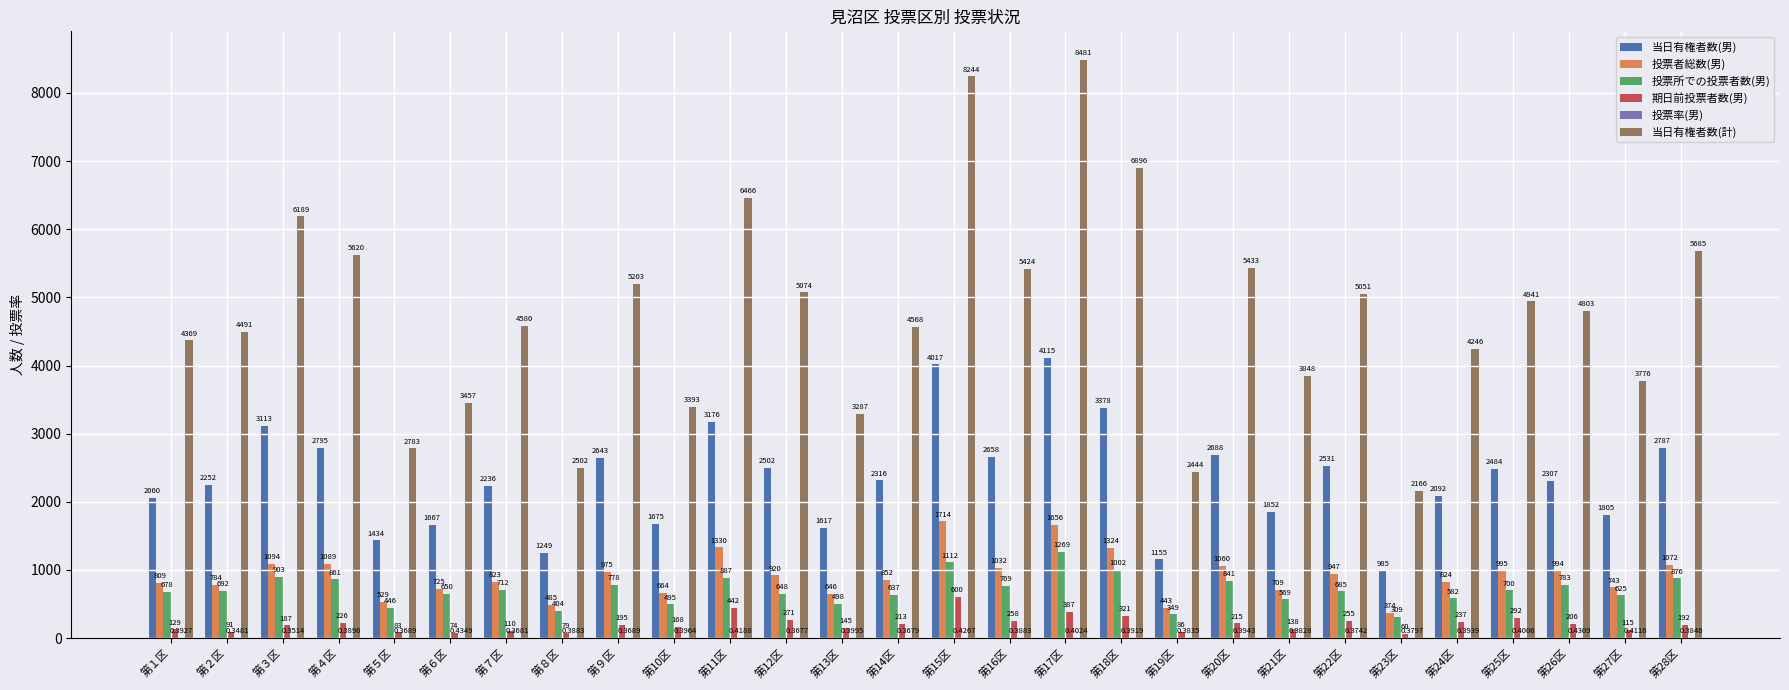

Is the value of 投票所での投票者数(男) at 第11区 greater than the value of 当日有権者数(計) at 第19区?

No